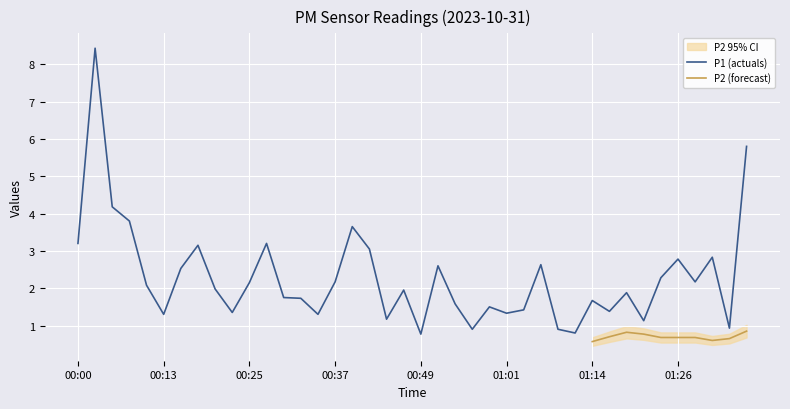

Where is the data nearest to the value 4?

00:05